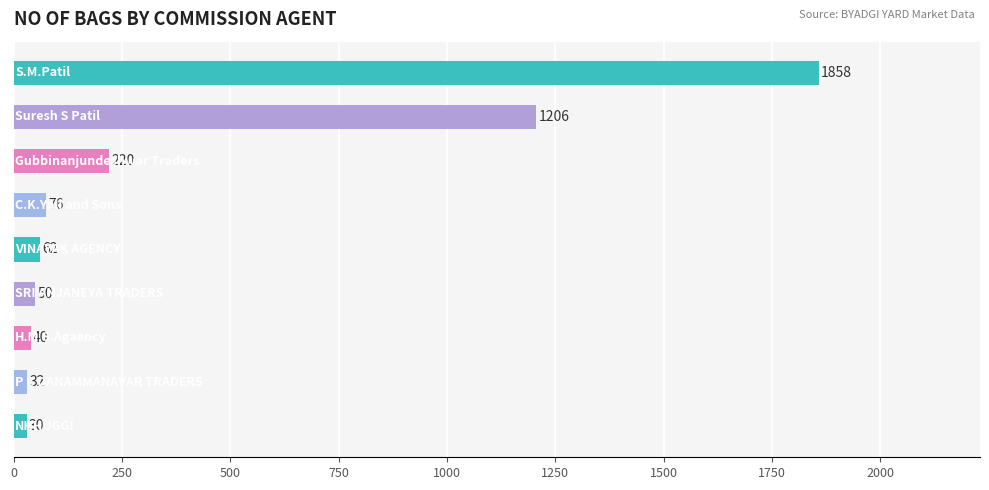

What is the minimum value shown in the chart?

30